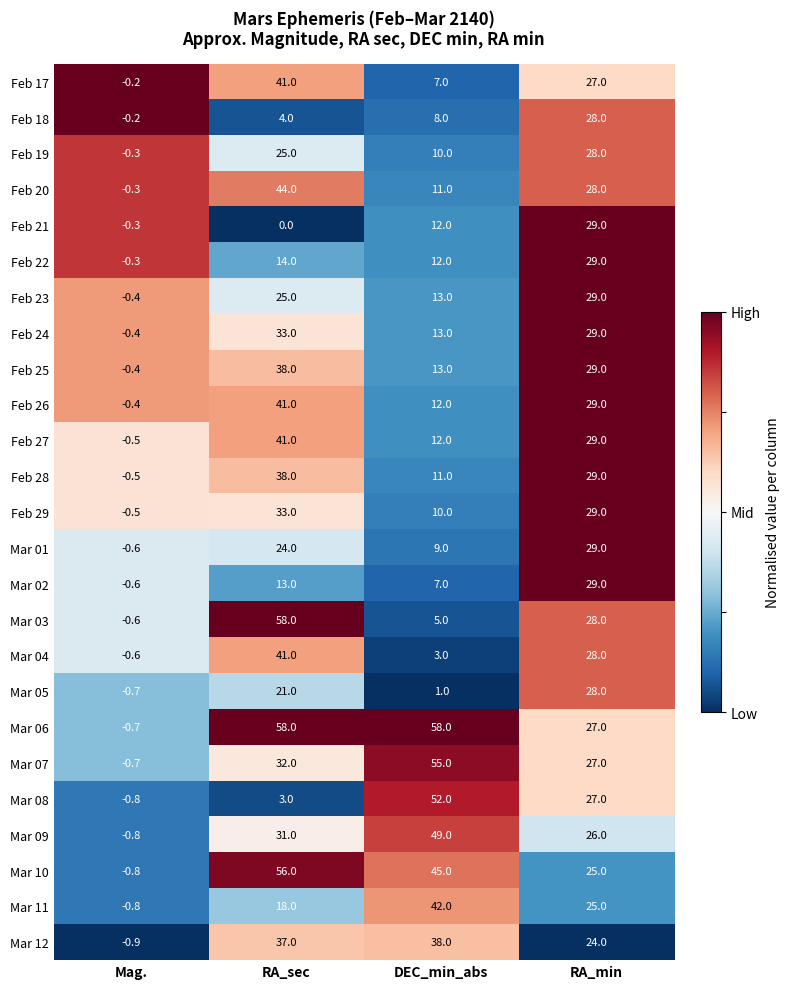

Rank the categories by Mar 03 value from highest to lowest.

RA_sec, RA_min, DEC_min_abs, Mag.